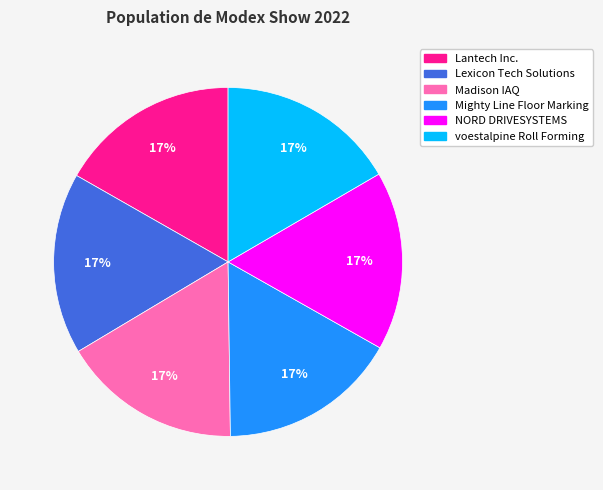

The Lexicon Tech Solutions slice represents 22% of the pie. True or false?

False